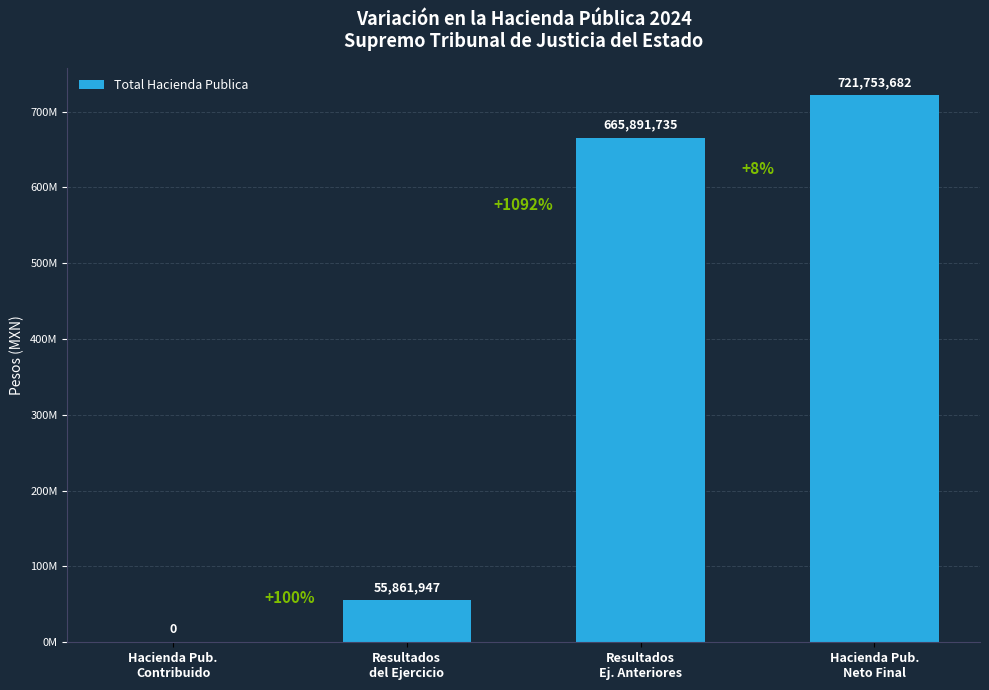

What is the change in value from Resultados
del Ejercicio to Resultados
Ej. Anteriores?

+610029788